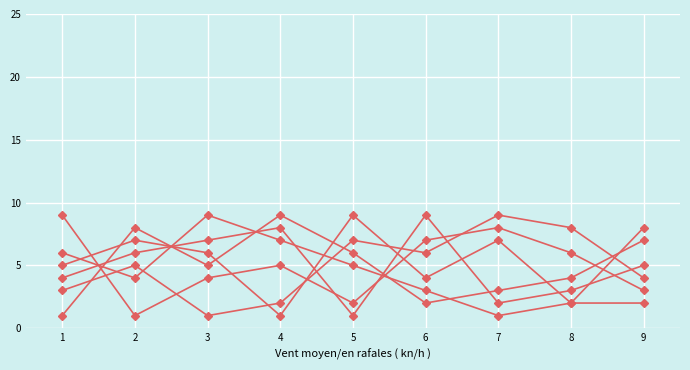

Is it true that col_9 equals 4 at 3?

True